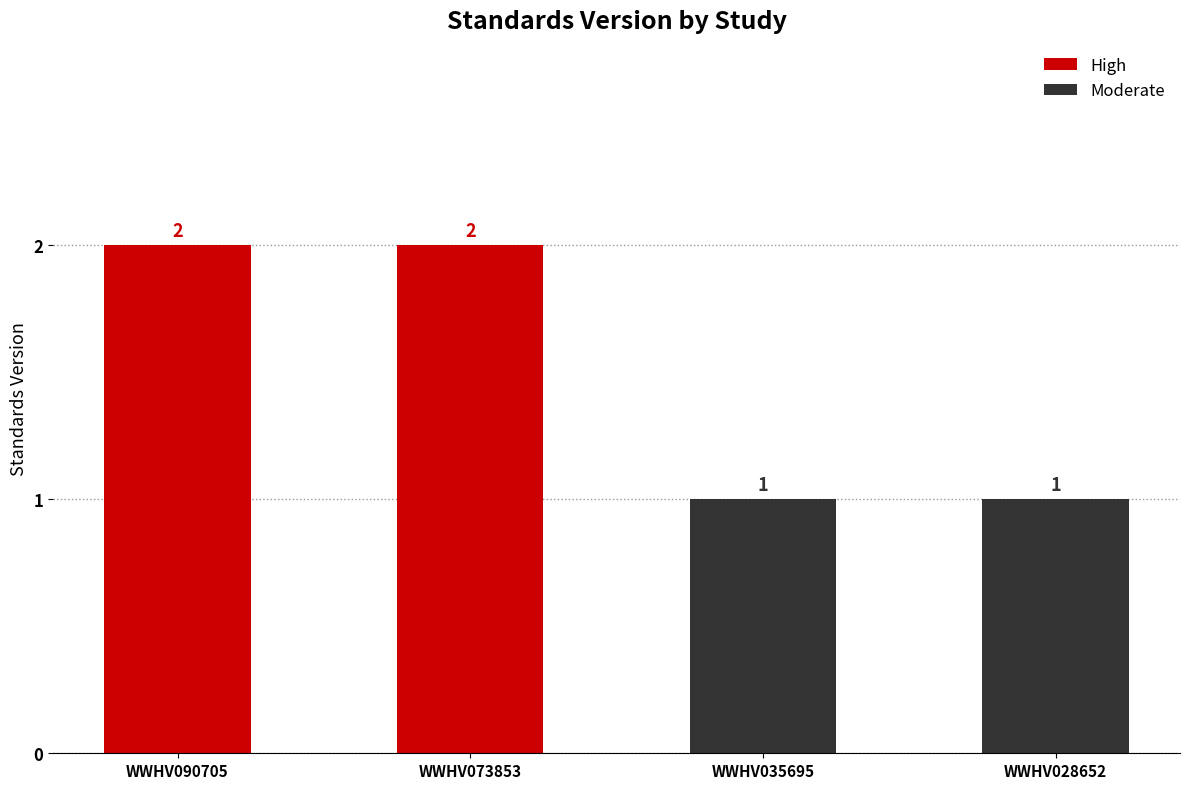

Which series has the largest range (max minus min)?

High